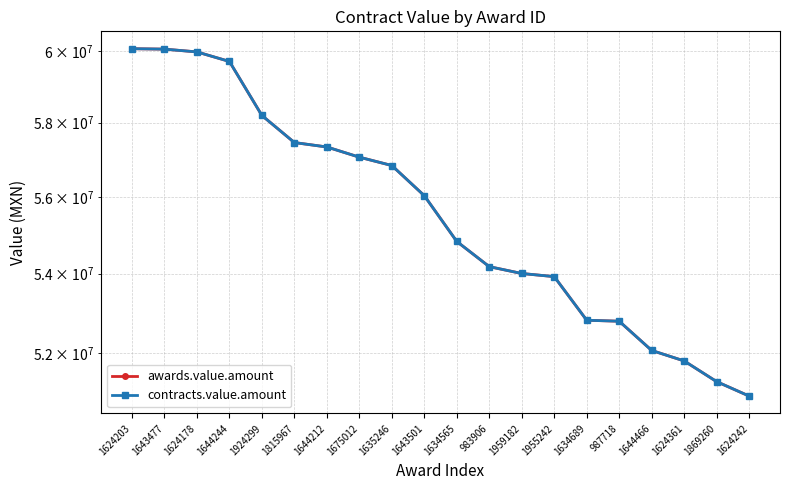

Which series changed the most between 983906 and 1959182?

awards.value.amount